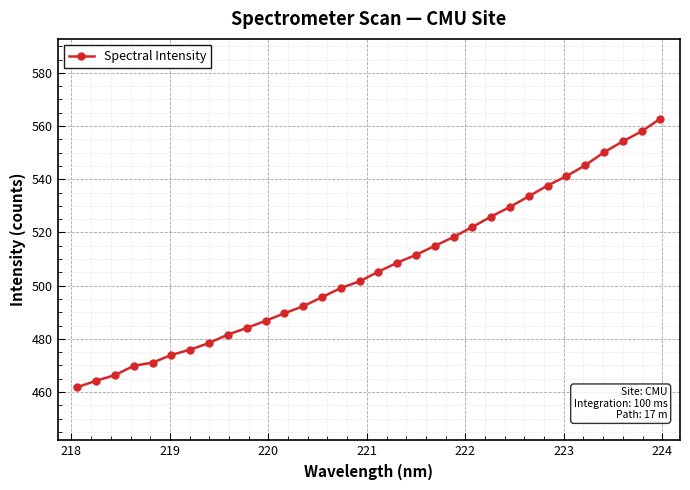

How many data points does each series have?

32